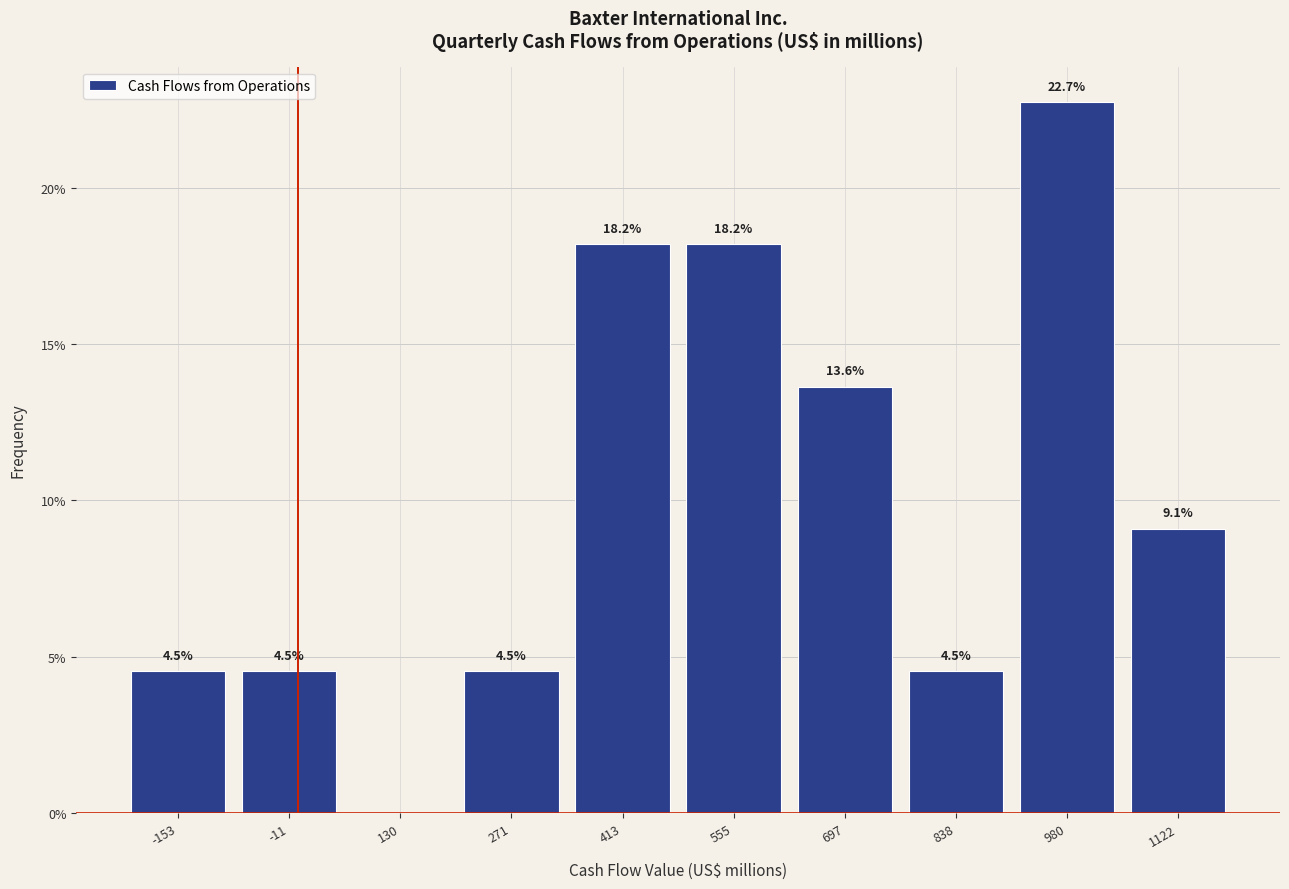

Over which range of the x-axis is the bar tallest?

900 to 1060